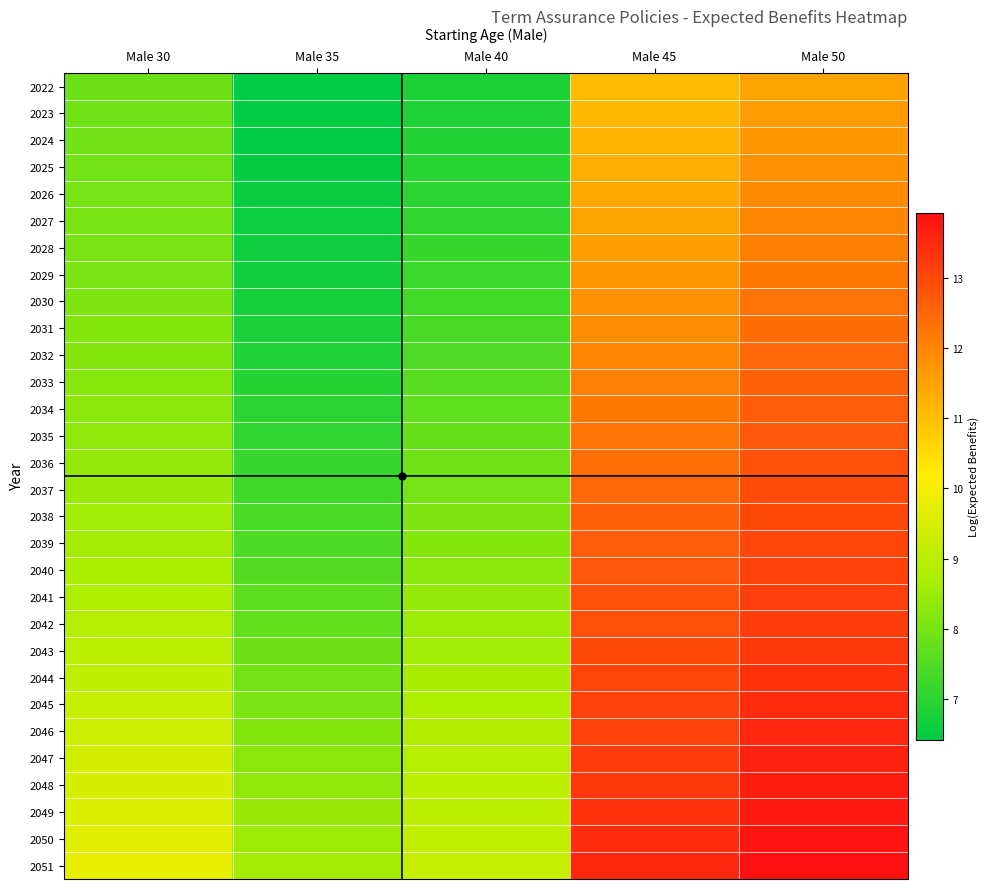

Rank the series at Male 35 from lowest to highest value.

2022, 2023, 2024, 2025, 2026, 2027, 2028, 2029, 2030, 2031, 2032, 2033, 2034, 2035, 2036, 2037, 2038, 2039, 2040, 2041, 2042, 2043, 2044, 2045, 2046, 2047, 2048, 2049, 2050, 2051